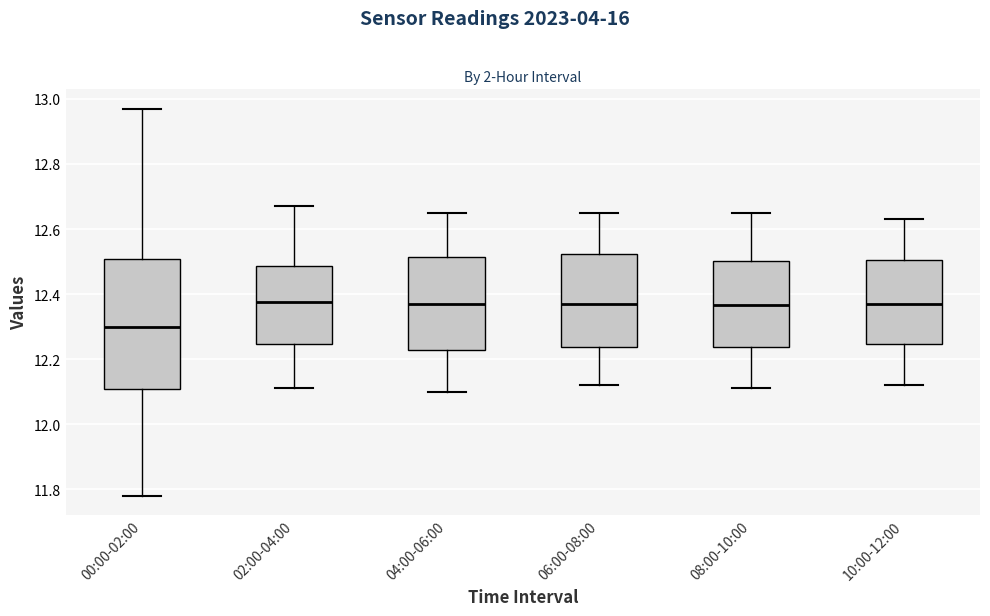

Reading left to right, read every box against the y-axis: the position of its median line, the range the box covers, and the ends of its whiskers. The values are not printed on the chart, so give them approximately, as read against the axis.

00:00-02:00: median 12.30, box 12.10 to 12.50, whiskers 11.78 to 12.98
02:00-04:00: median 12.38, box 12.24 to 12.48, whiskers 12.12 to 12.68
04:00-06:00: median 12.38, box 12.22 to 12.52, whiskers 12.10 to 12.66
06:00-08:00: median 12.38, box 12.24 to 12.52, whiskers 12.12 to 12.66
08:00-10:00: median 12.36, box 12.24 to 12.50, whiskers 12.12 to 12.66
10:00-12:00: median 12.38, box 12.24 to 12.50, whiskers 12.12 to 12.64